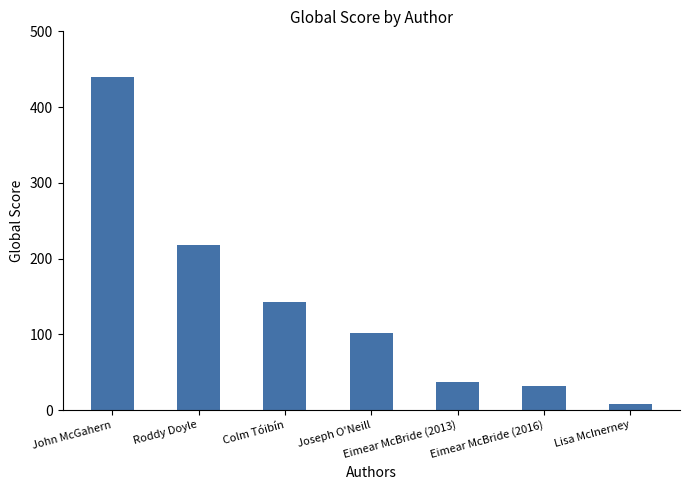

Is it true that the value at Colm Tóibín is 204?

False